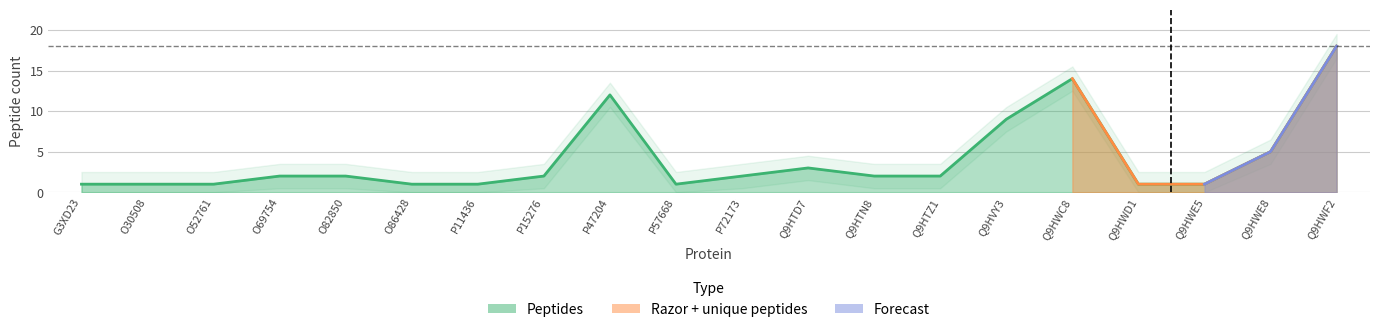

Approximately how many times larger is the value at Q9HWC8 compared to Q9HWD1?

14.0